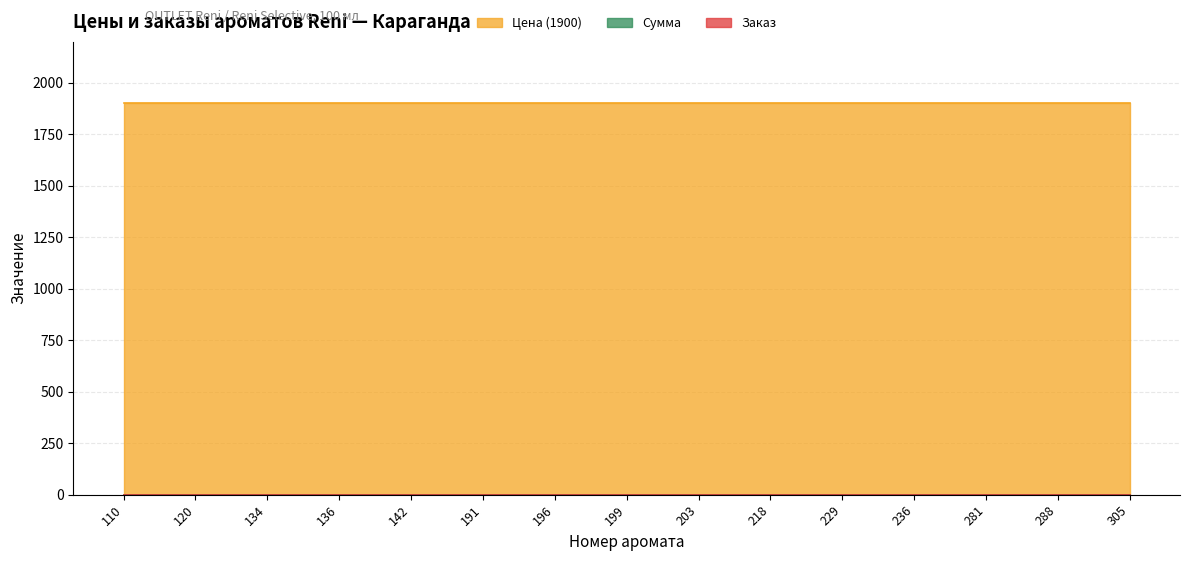

True or false: Сумма and Цена (1900) cross at least once.

False